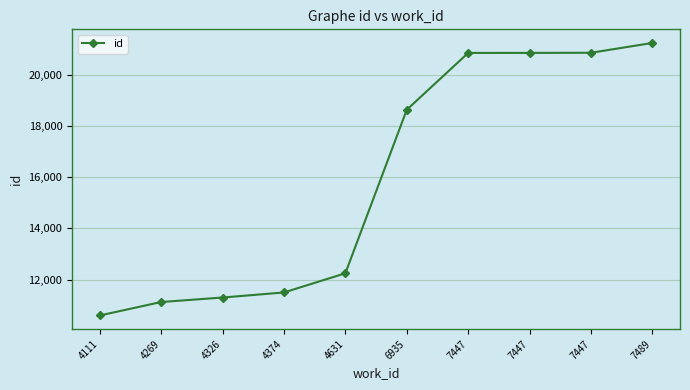

Does the chart have visible grid lines?

Yes